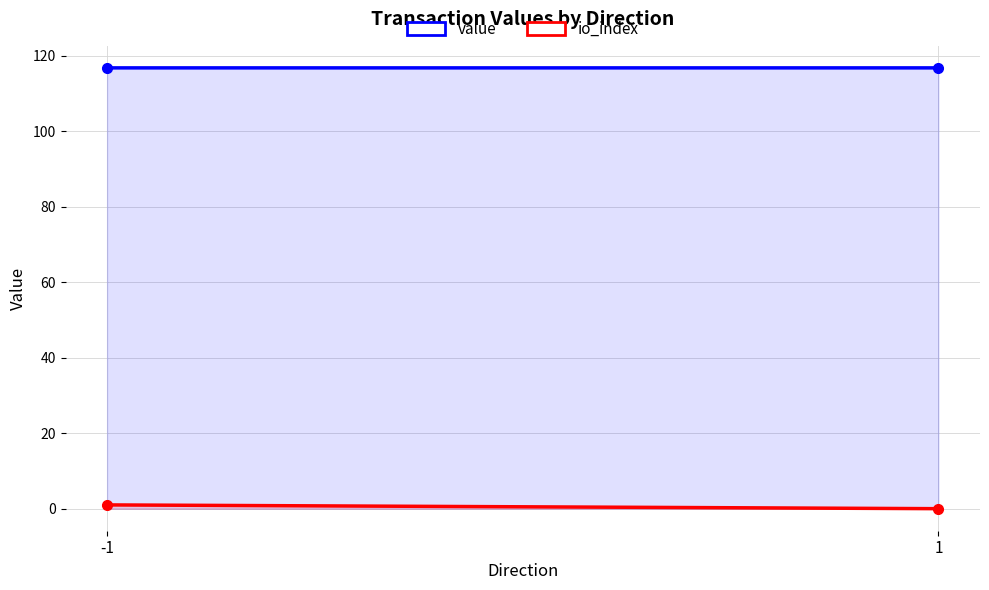

Rank the categories by io_index value from lowest to highest.

1, -1